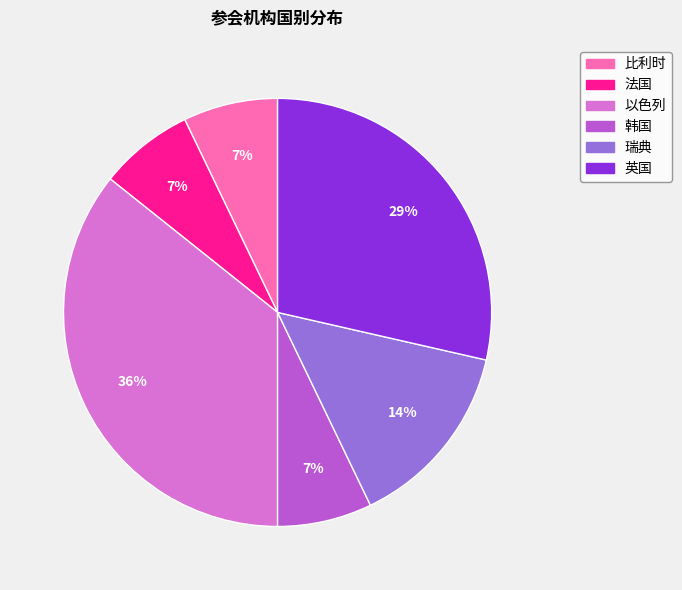

The 比利时 slice represents 18% of the pie. True or false?

False